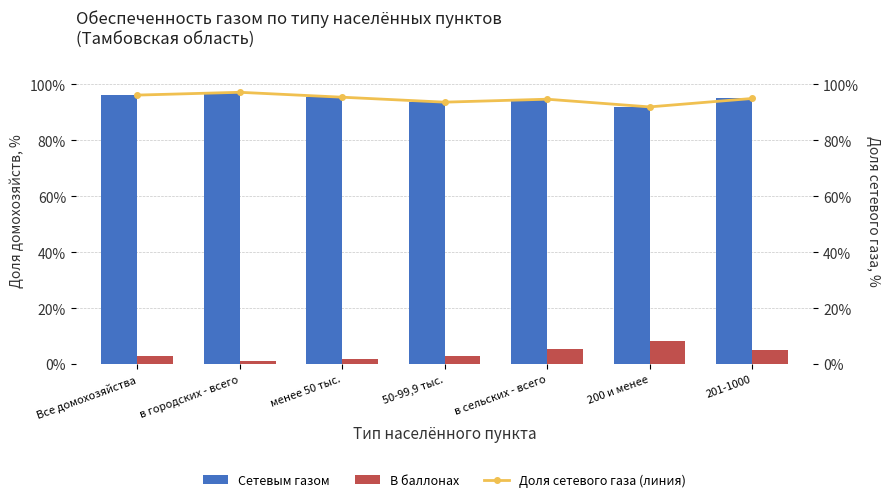

The value of Сетевым газом at Все домохозяйства is 96.1. True or false?

True